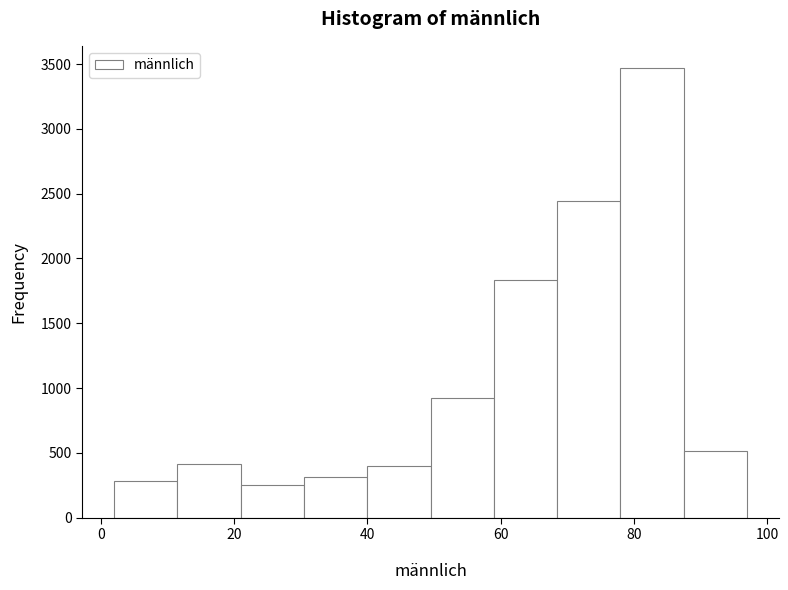

Which range on the x-axis has the tallest bar?

78.0 to 87.5